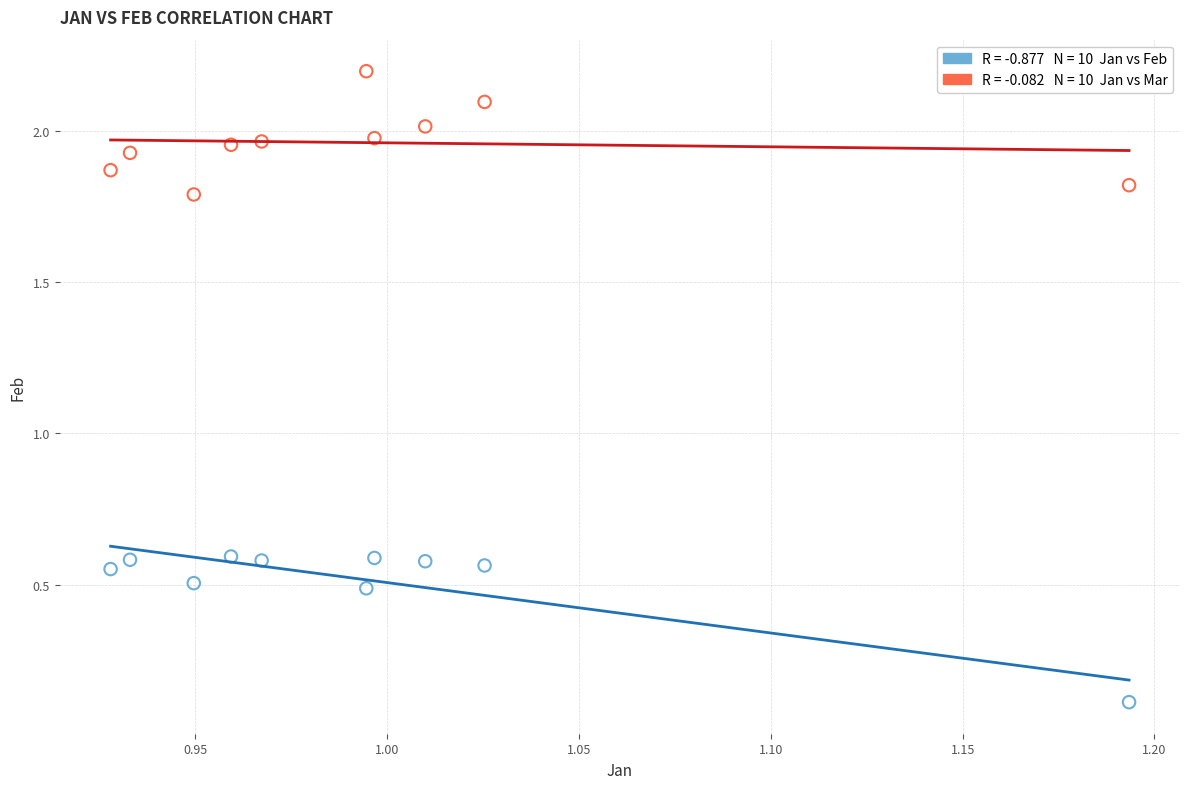

Across all data points, what is the range of X values (max minus min)?

0.3